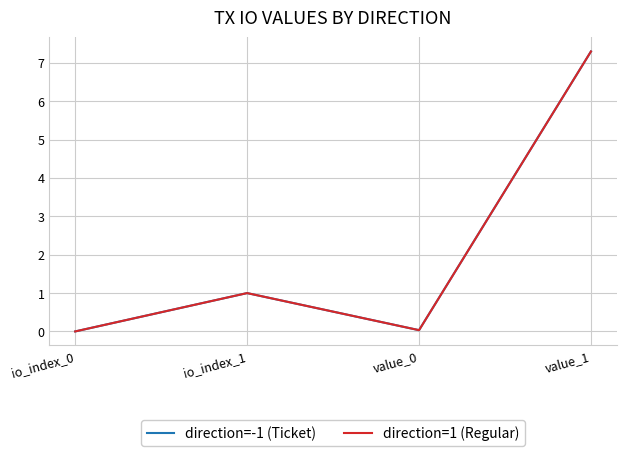

Does the chart have visible grid lines?

Yes